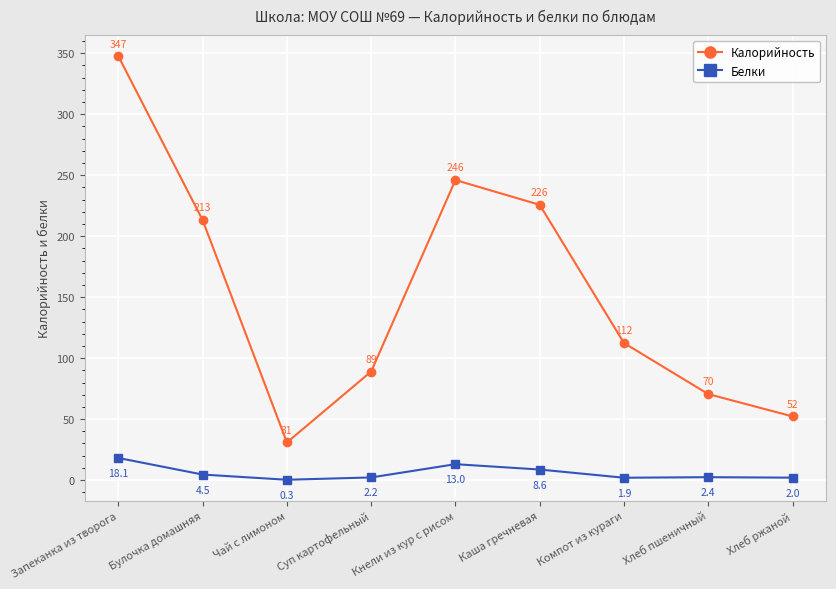

In Белки, how many points are higher than both neighbors (excluding endpoints)?

2